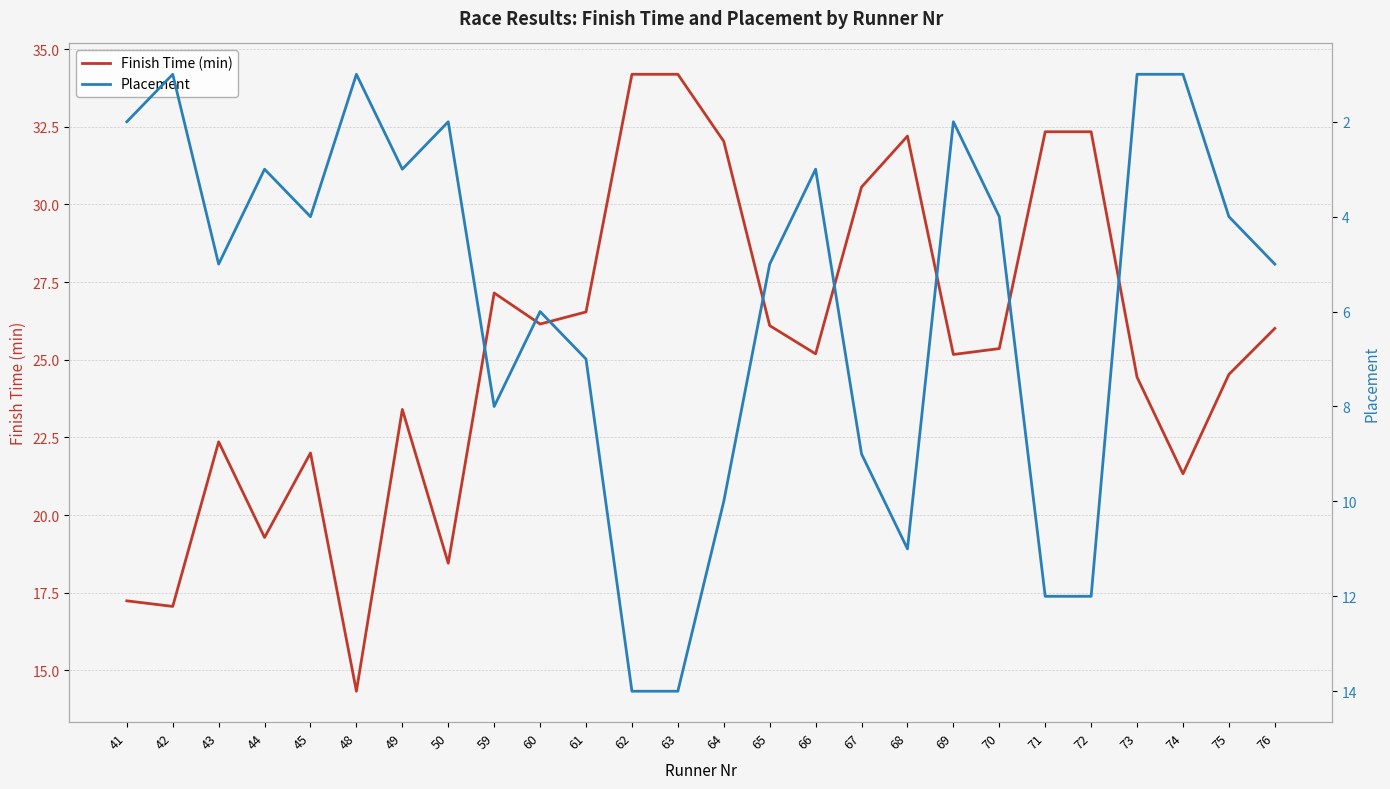

At how many categories does at least one series exceed 27?

8